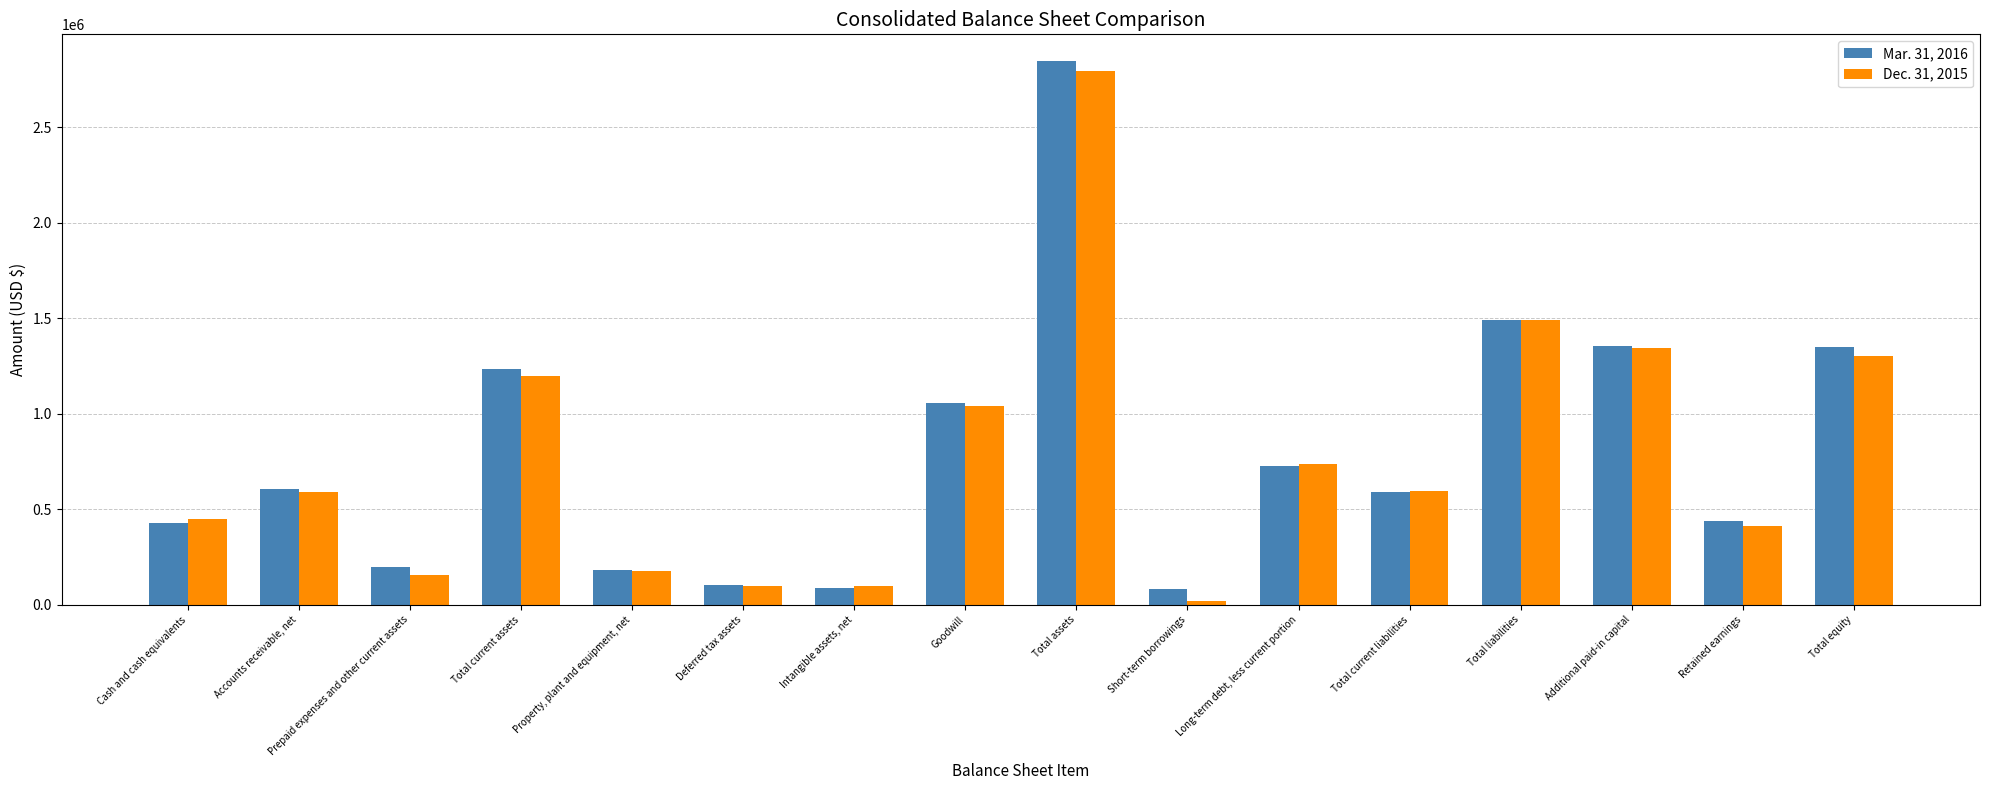

At which label does Dec. 31, 2015 reach its minimum?

Short-term borrowings